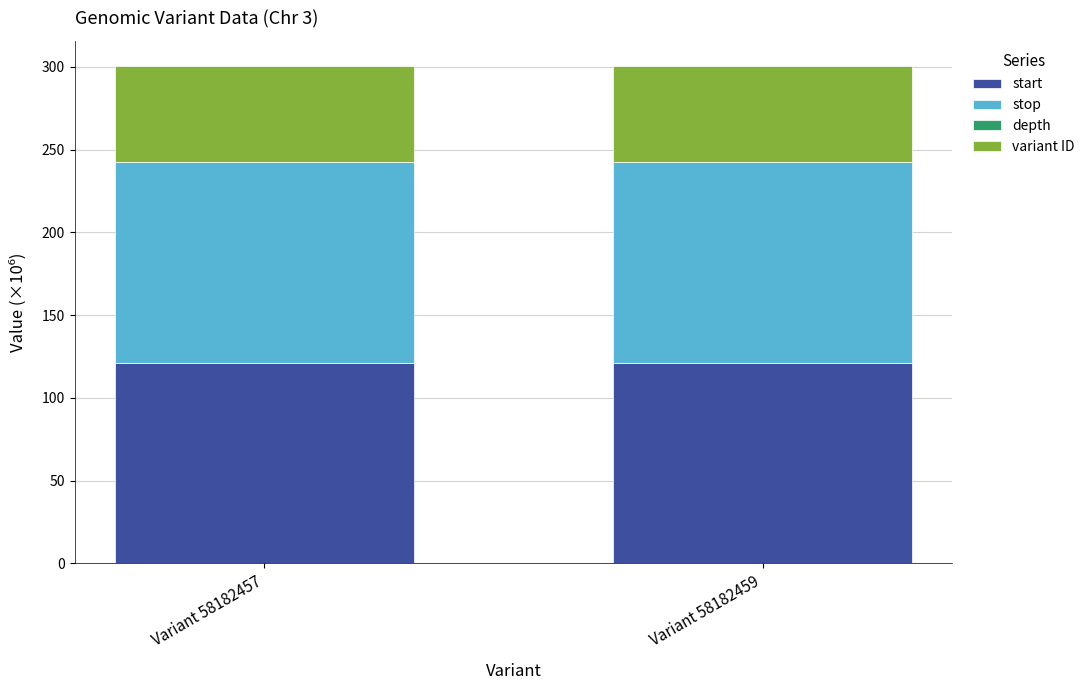

The value of start at Variant 58182459 is 121.2. True or false?

True